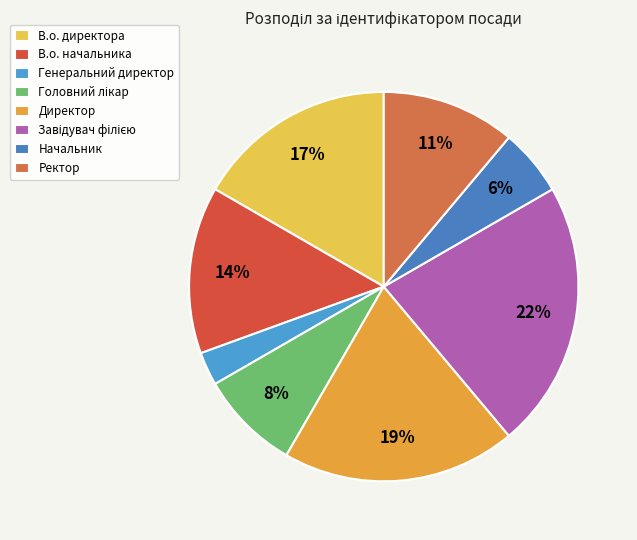

What percentage is NOT represented by Директор?

80.6%